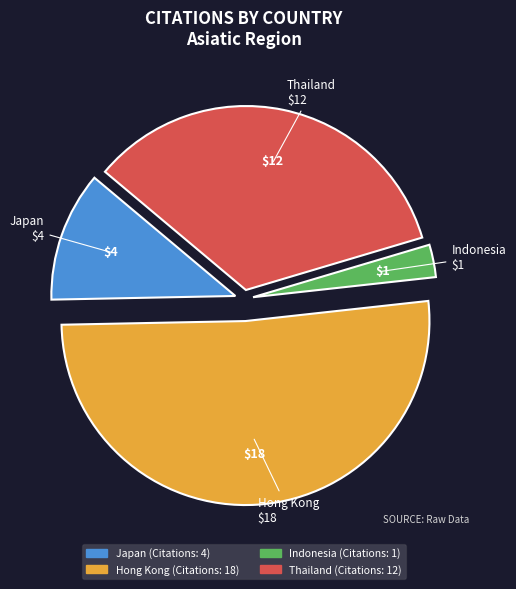

Count the number of slices in the pie.

4